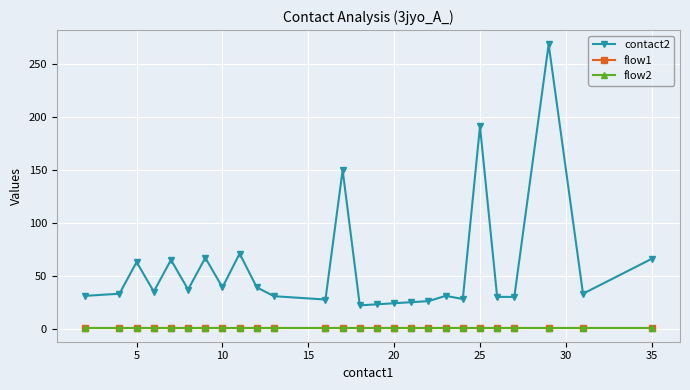

What is the value of the flow2 point at the 21st from the left?

1.0